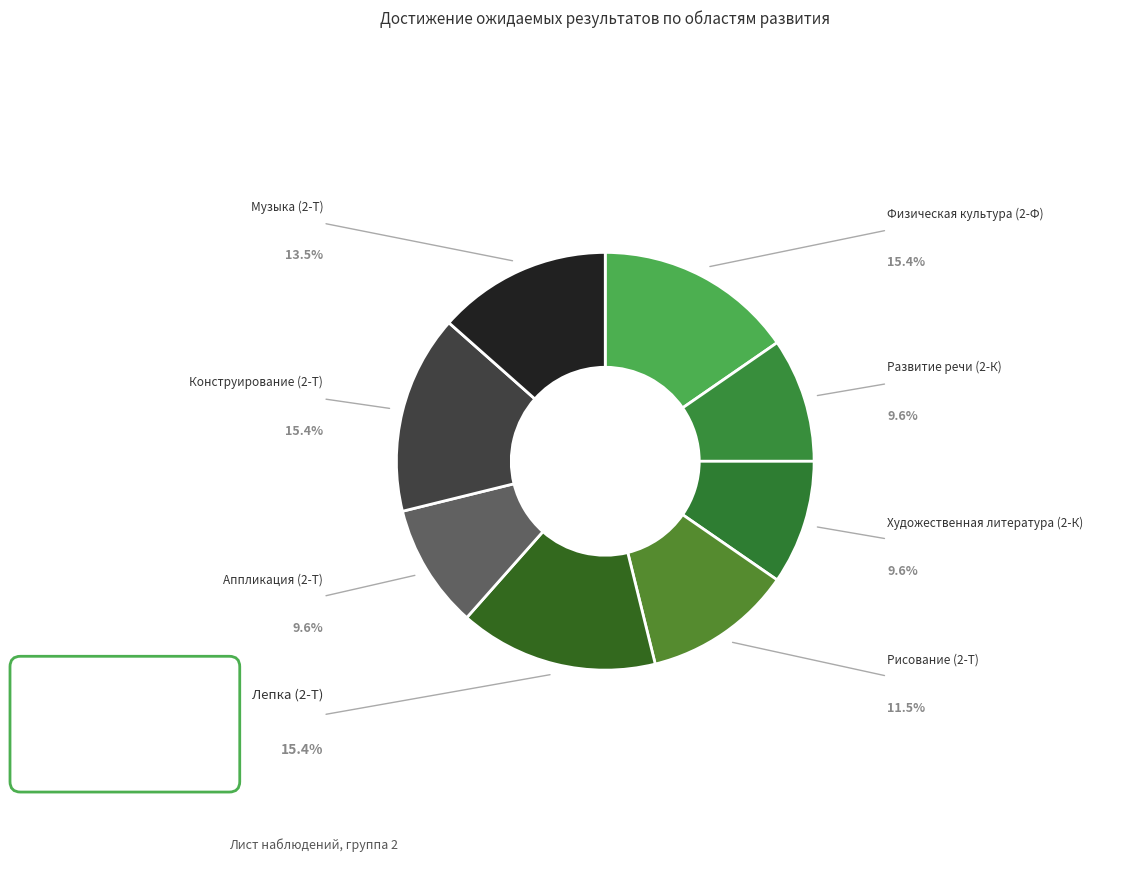

Is the sum of Аппликация (2-Т) and Лепка (2-Т) greater than half?

No